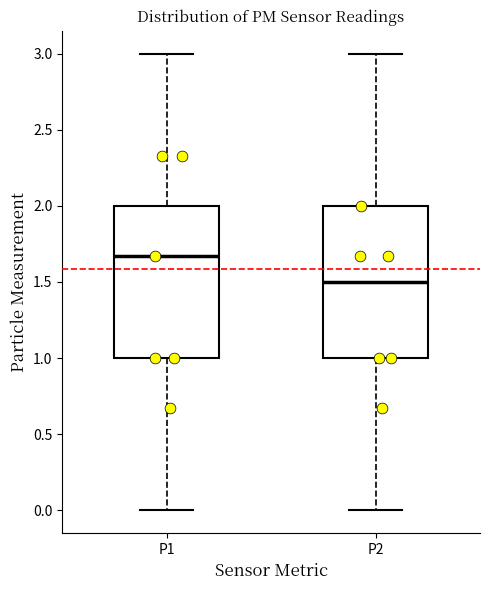

Which box has the lowest median line?

P2